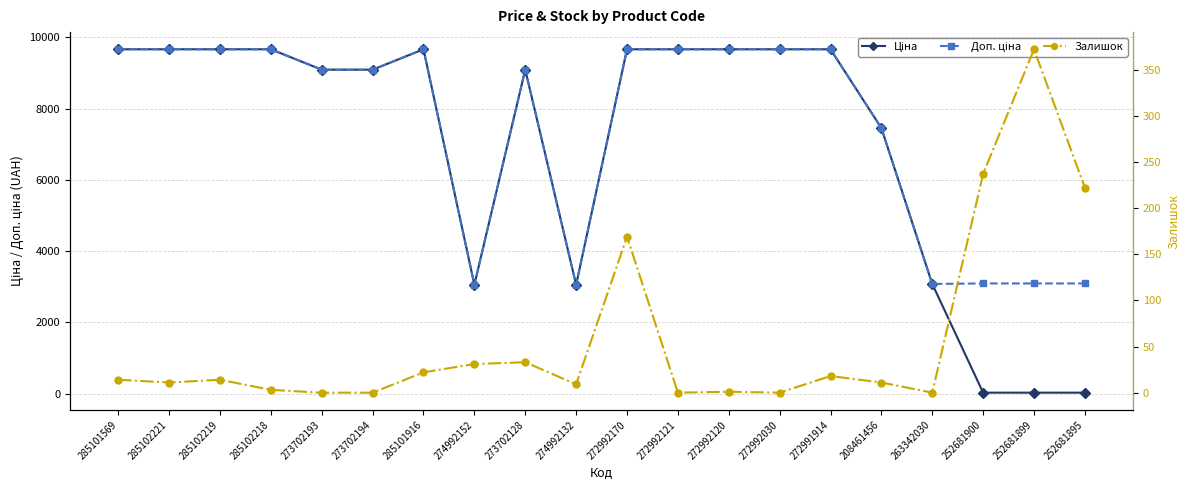

How many values in the Залишок series are below 14?

10